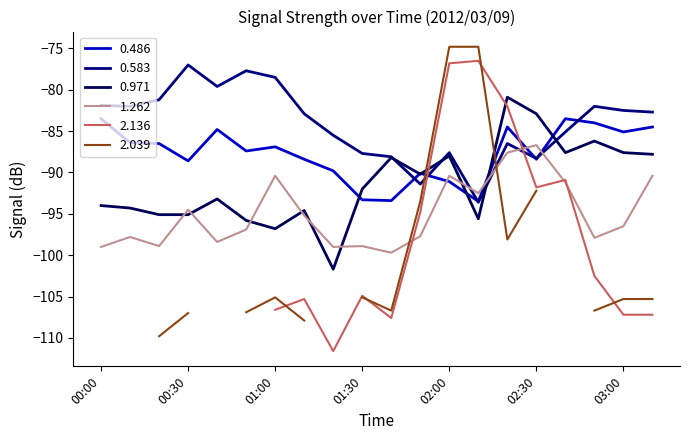

What is the minimum value for 1.262?

-99.7